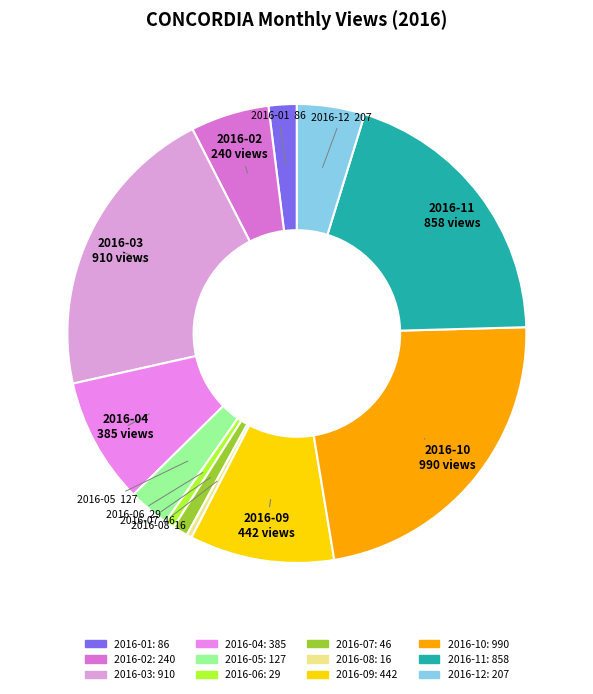

Between 2016-10 and 2016-04, which is larger?

2016-10